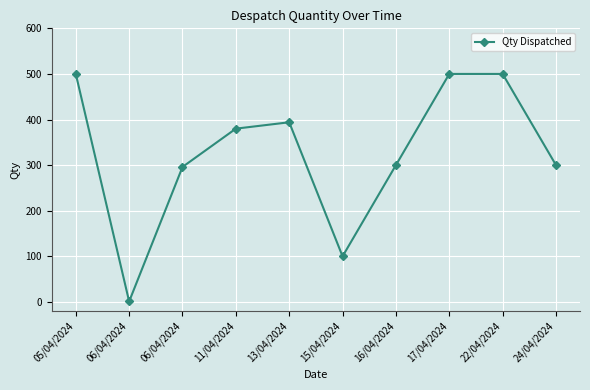

How many categories are shown in the chart?

10